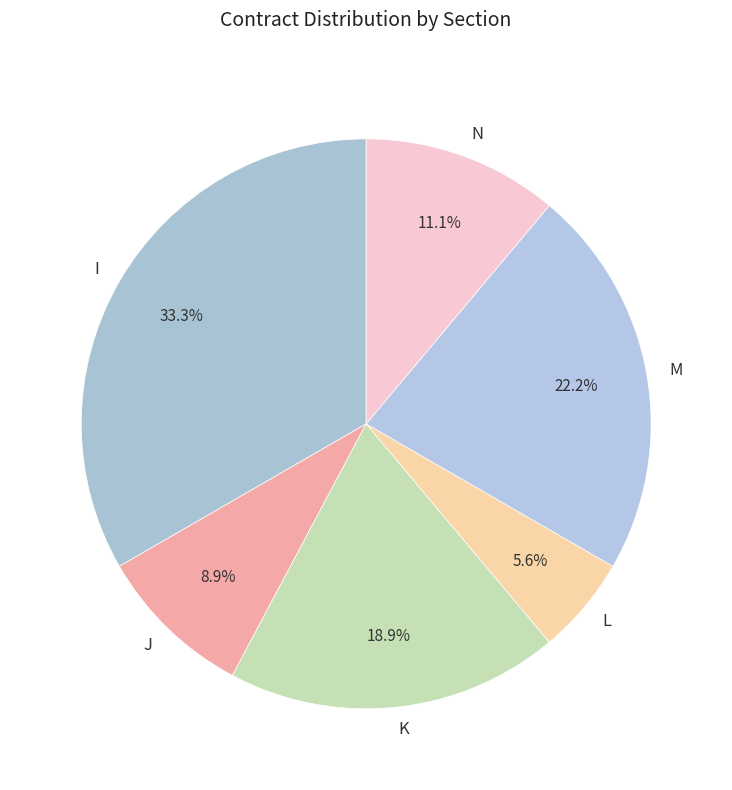

Rank the categories by value from highest to lowest.

I, M, K, N, J, L